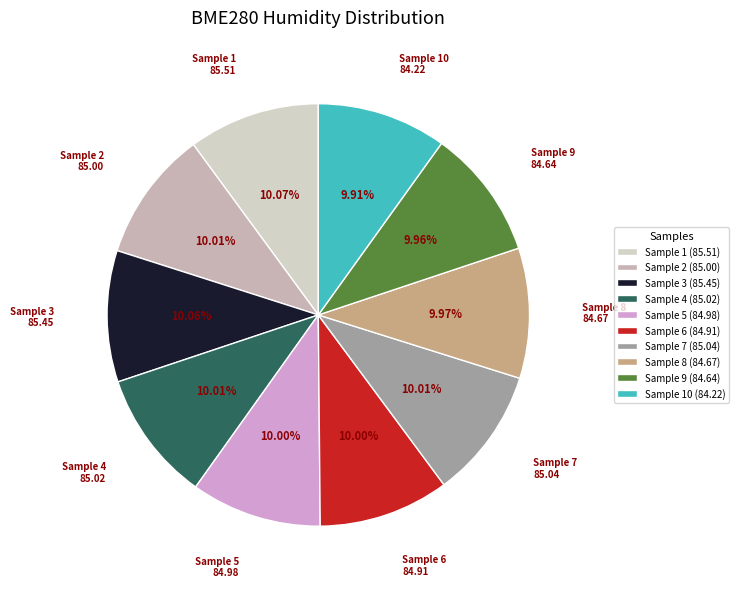

How many segments does this pie chart have?

10